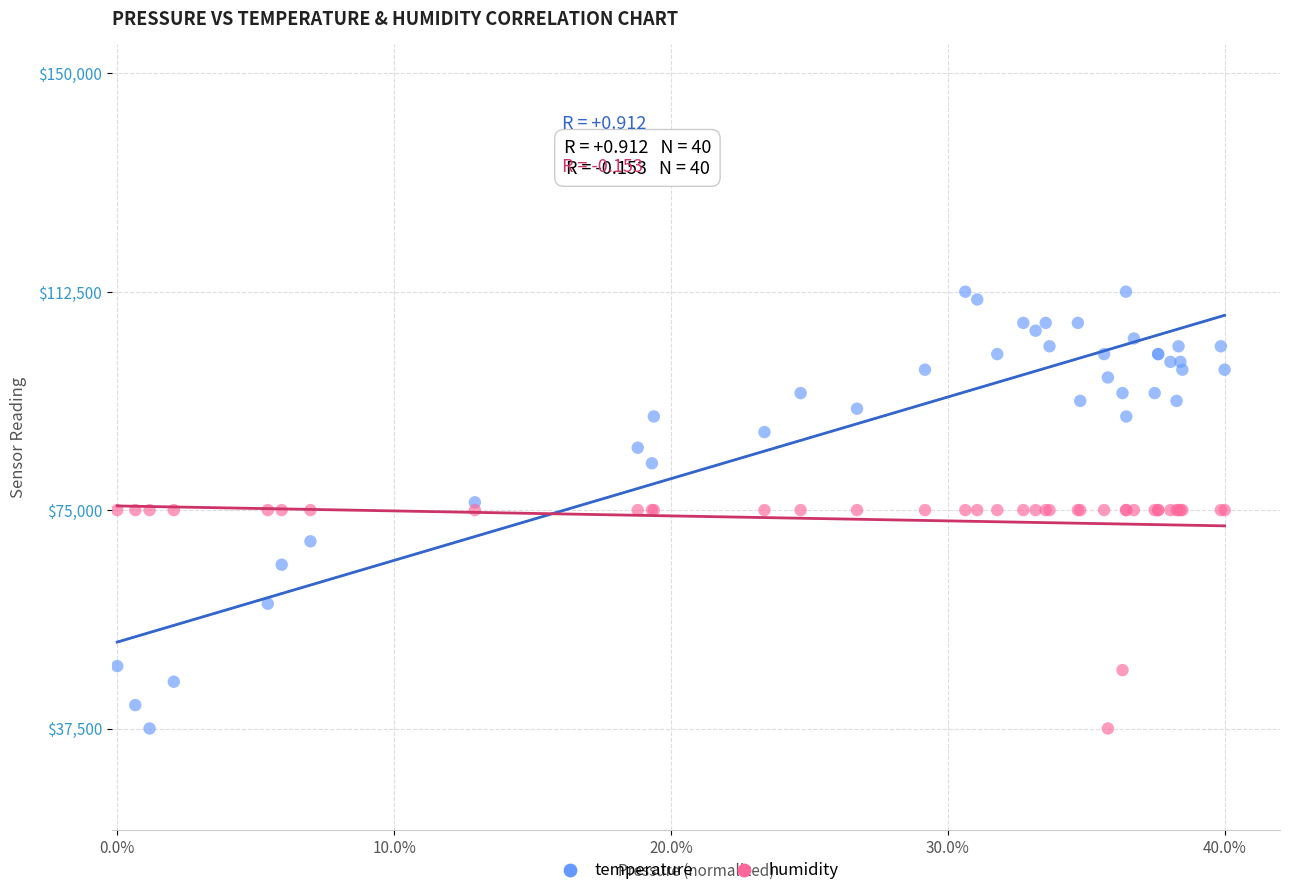

Which series has the widest spread of Y values?

temperature